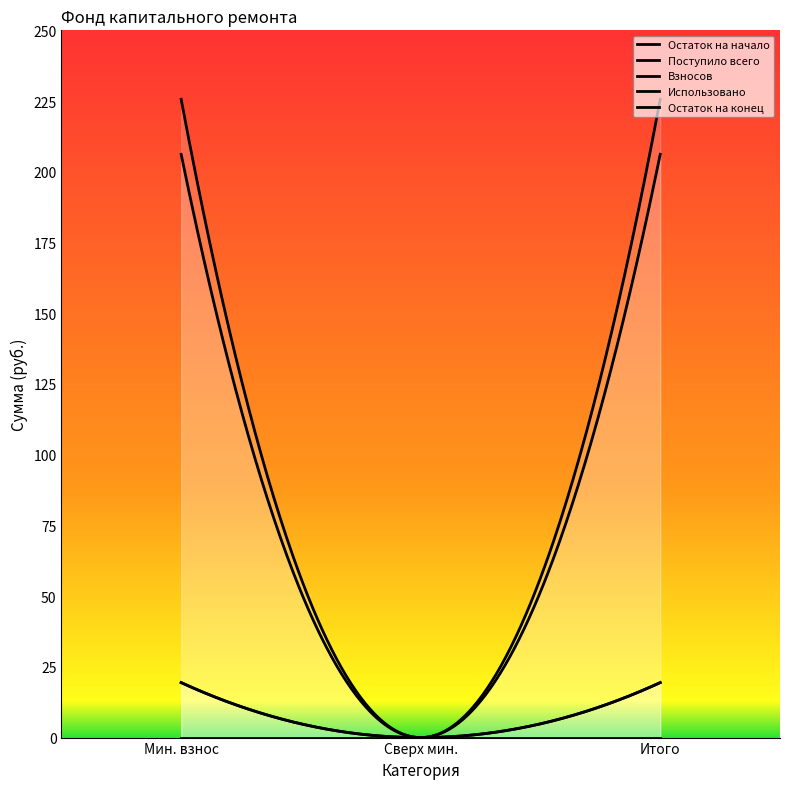

Which has a higher value, сверх минимального размера взноса or за счет минимального взноса?

за счет минимального взноса